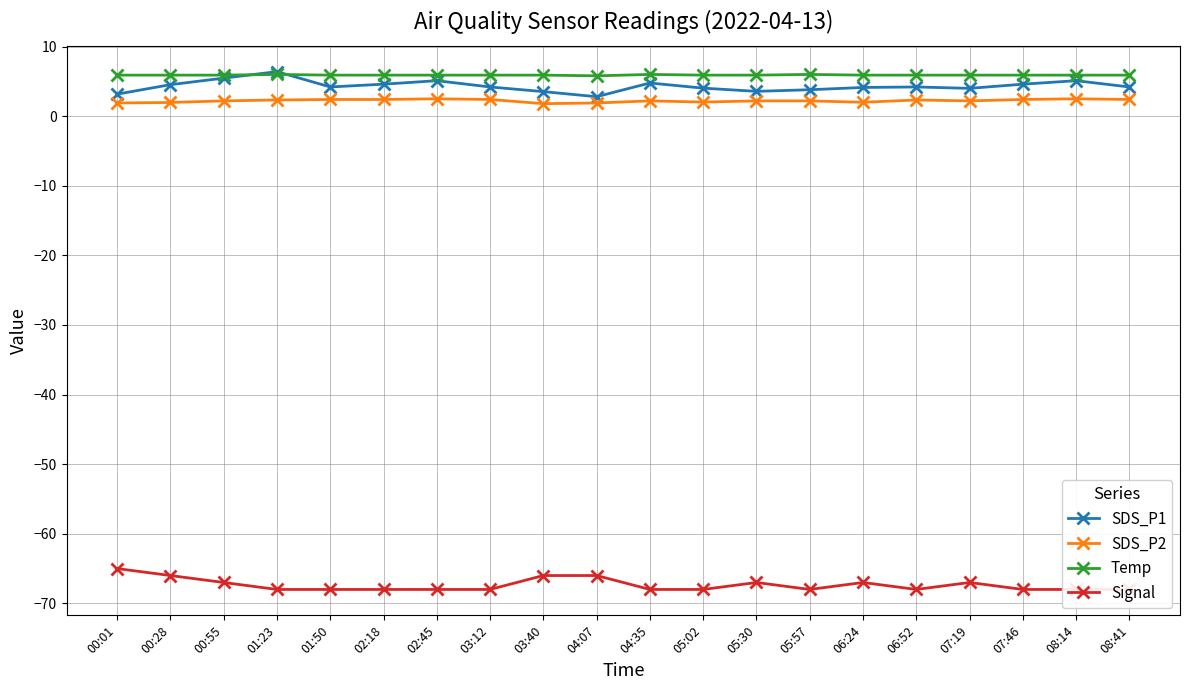

Where is Temp nearest to the value 5?

04:07